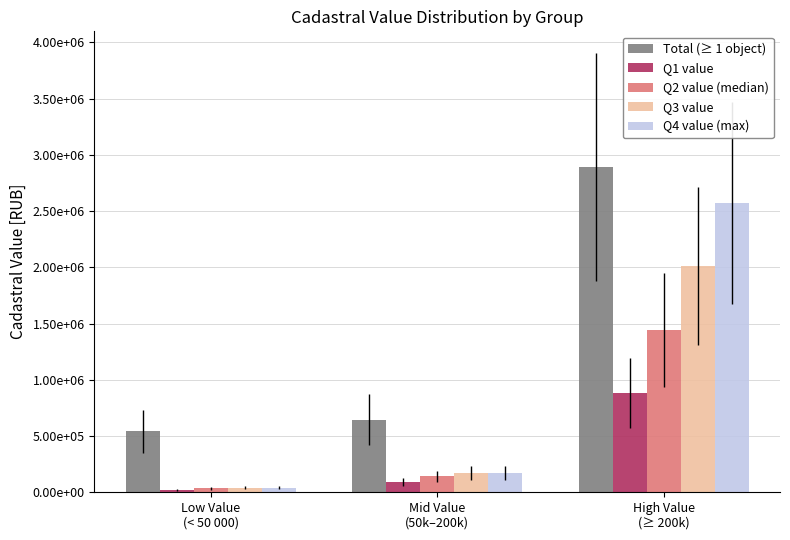

List the labels in order of Q1 value value, smallest first.

Low Value
(< 50 000), Mid Value
(50k–200k), High Value
(≥ 200k)